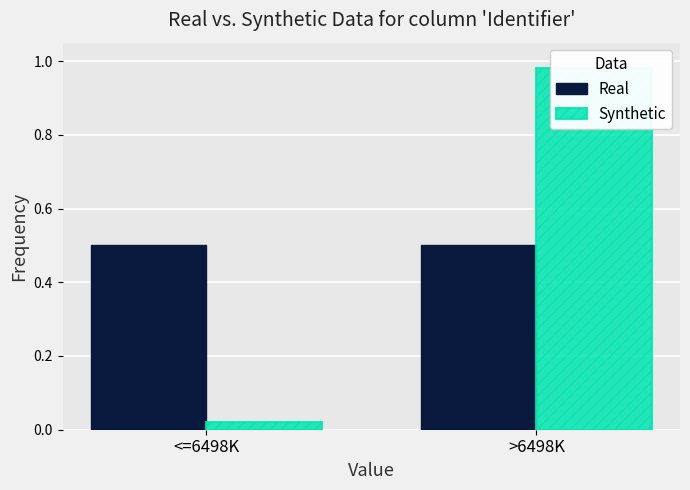

List the series in order of their peak value, highest first.

Synthetic, Real